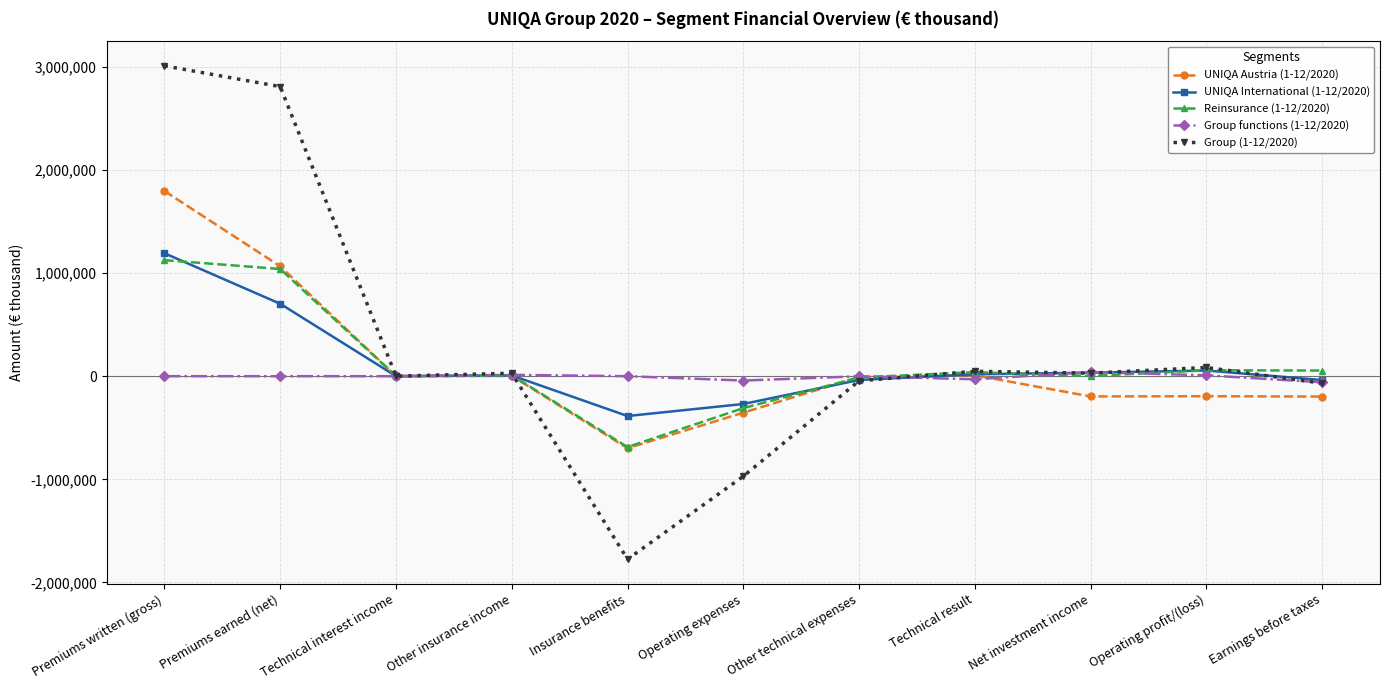

True or false: UNIQA Austria (1-12/2020) and Reinsurance (1-12/2020) intersect in this chart.

True